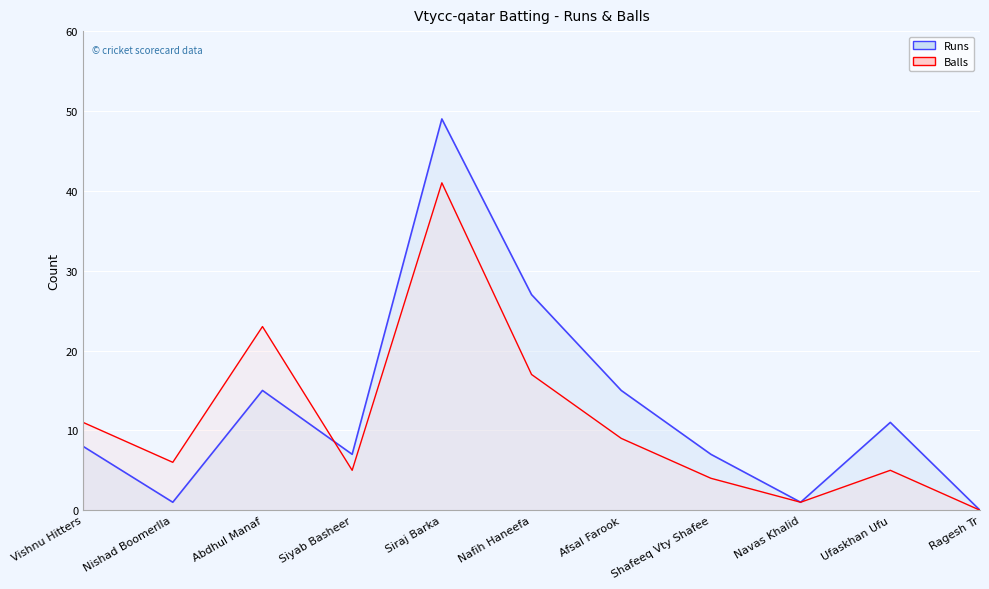

After their last crossing, which series has the higher values: Balls or Runs?

Runs